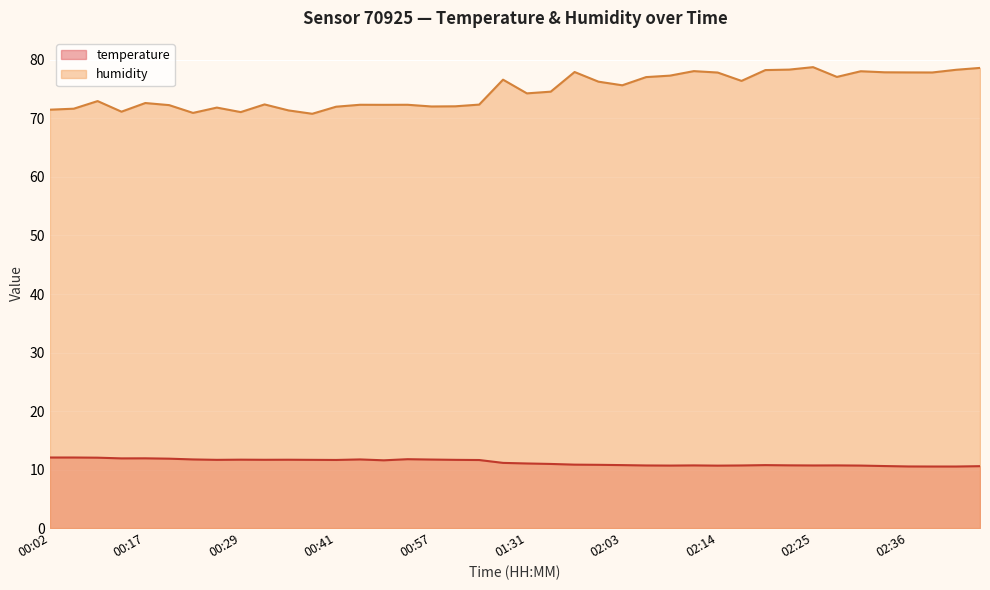

Is it true that humidity equals 36.0 at 00:35?

False